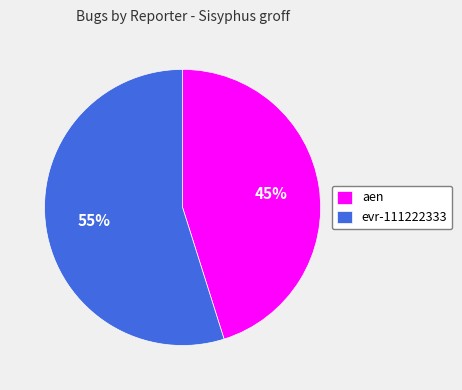

Between evr-111222333 and aen, which is larger?

evr-111222333